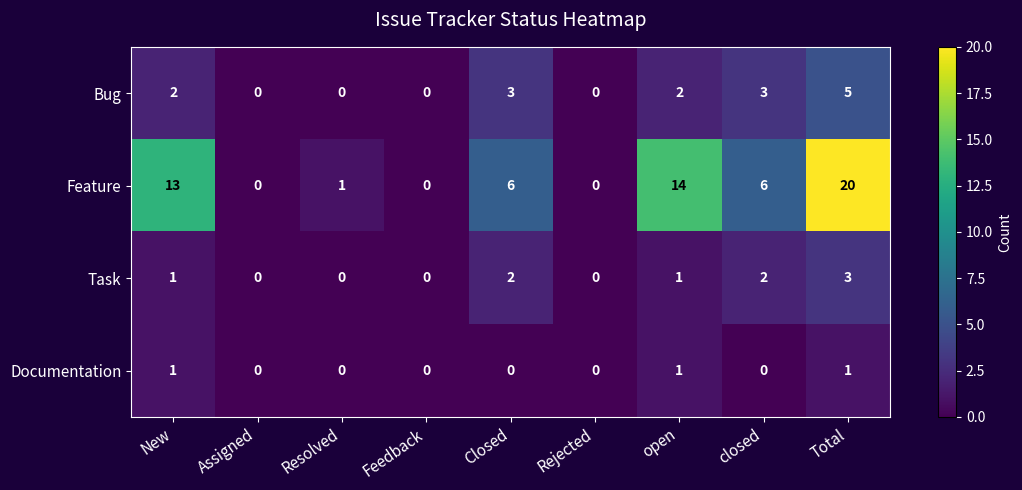

Which label corresponds to the largest value in the chart?

Total